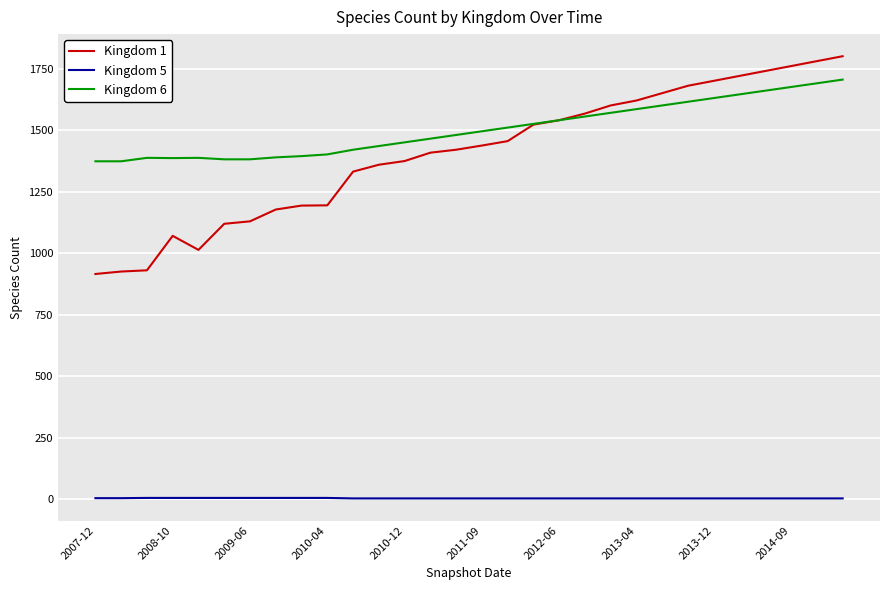

What is the lowest value of the Kingdom 5 series?

3